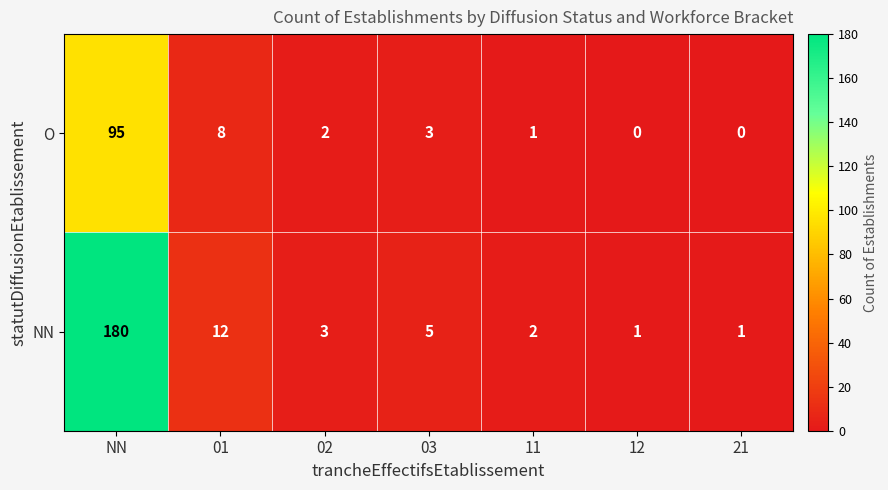

Is it true that NN equals 5 at 03?

True